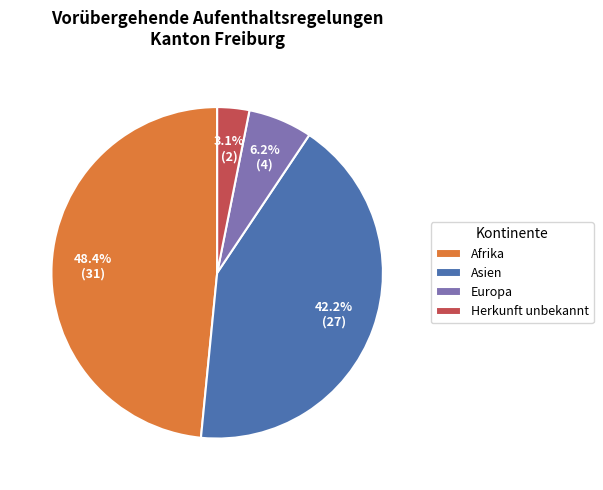

Is it true that Europa is 6% of the pie?

True